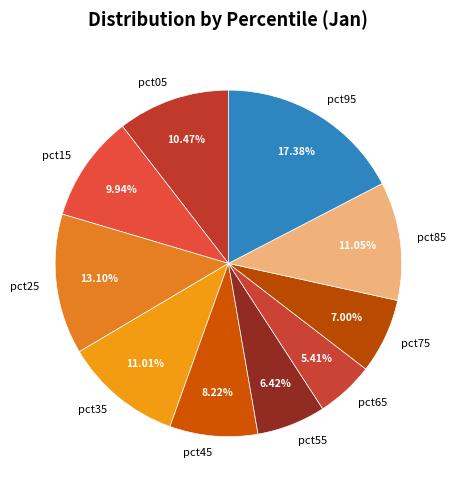

Does pct85 account for over 50% of the chart?

No